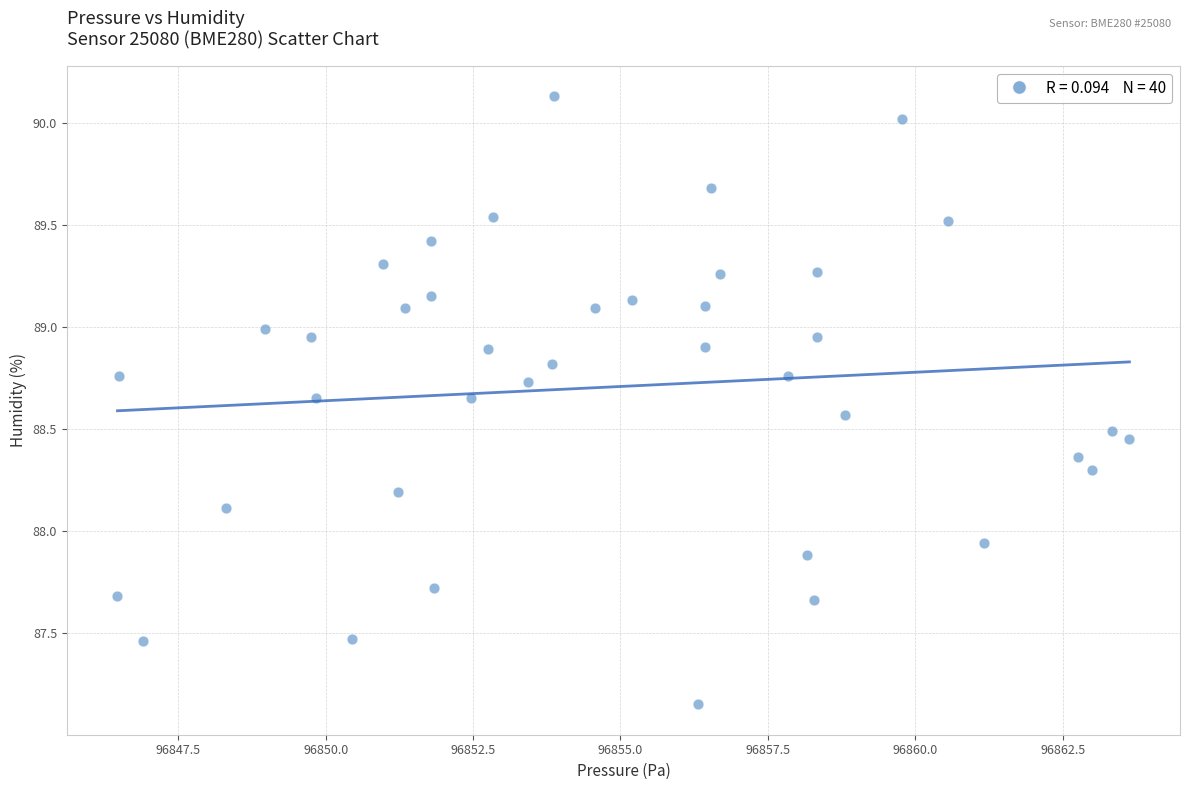

What is the range of X values (max minus min)?

17.2